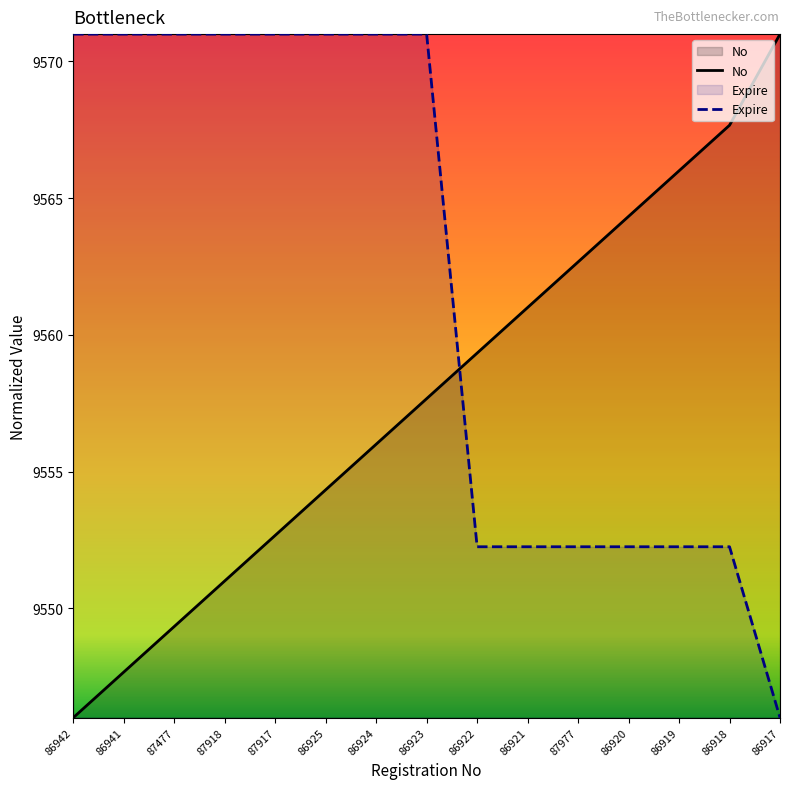

How many times do No and Expire cross each other?

1